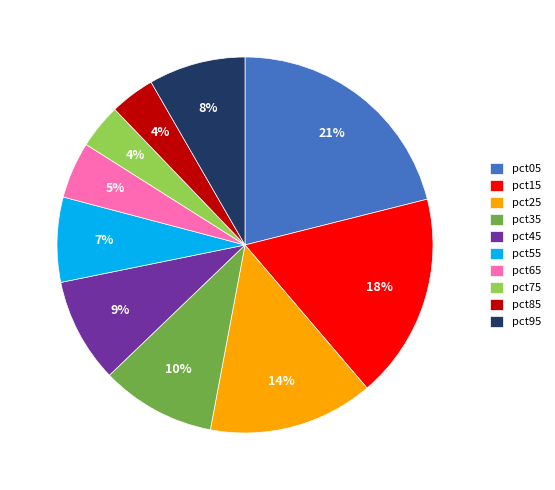

What percentage is the pct05 slice, to the nearest percent?

21%